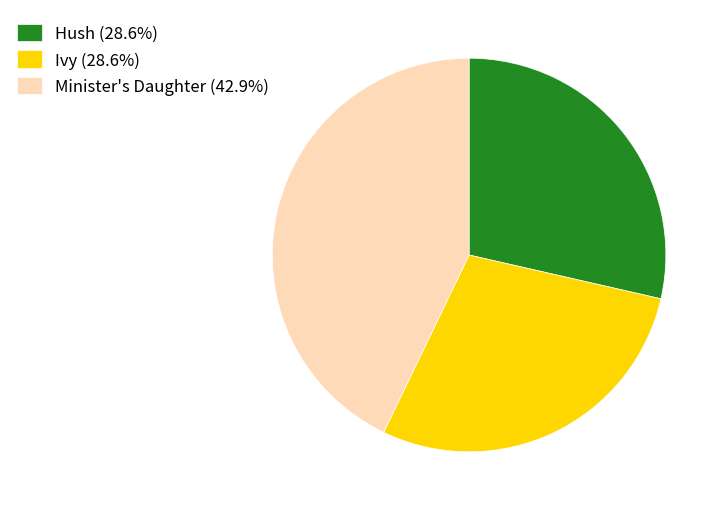

What is the ratio of the value at Hush (28.6%) to the value at Minister's Daughter (42.9%)?

0.7